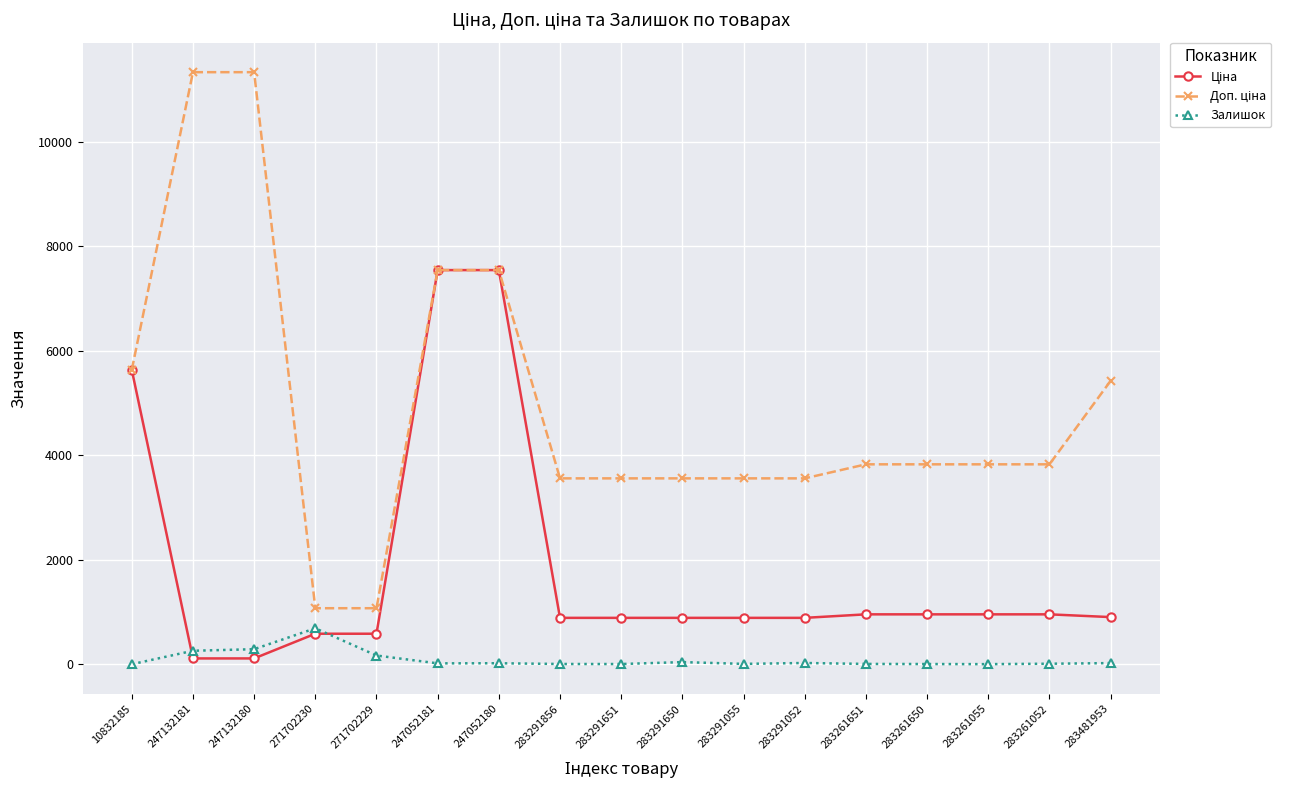

How many lines are shown in the chart?

3